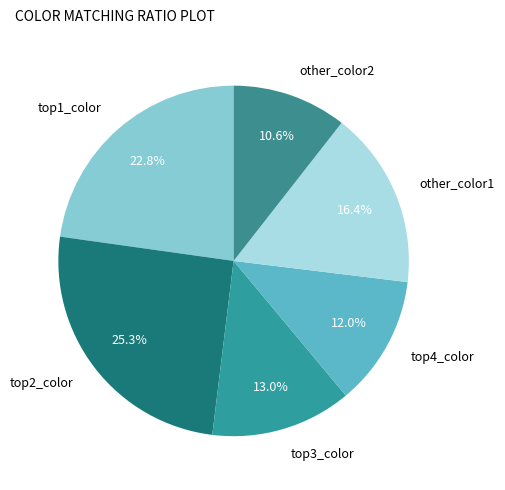

Combined, do other_color1 and other_color2 account for over 50%?

No